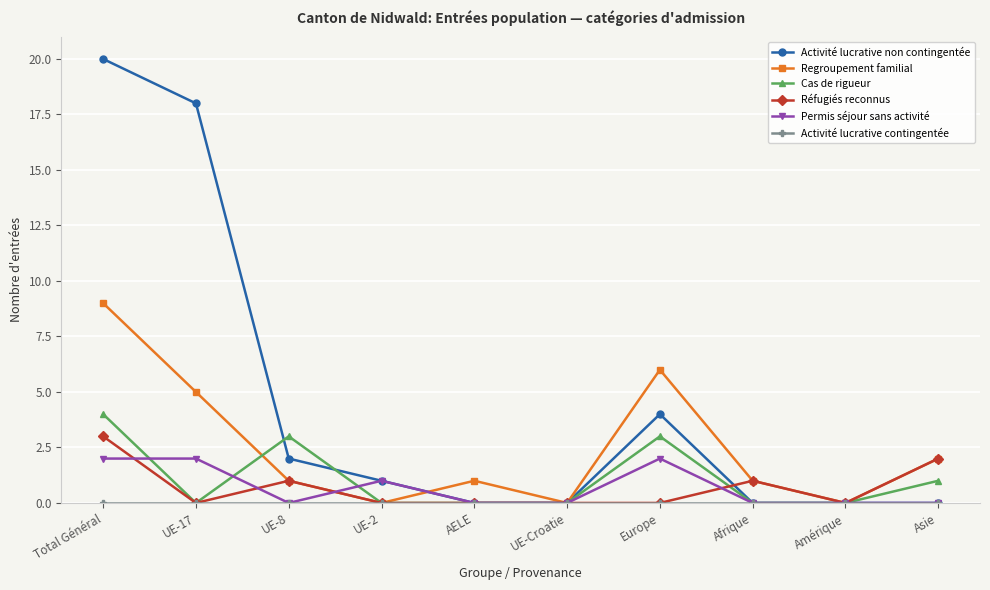

At which category does Regroupement familial reach its first local peak?

AELE